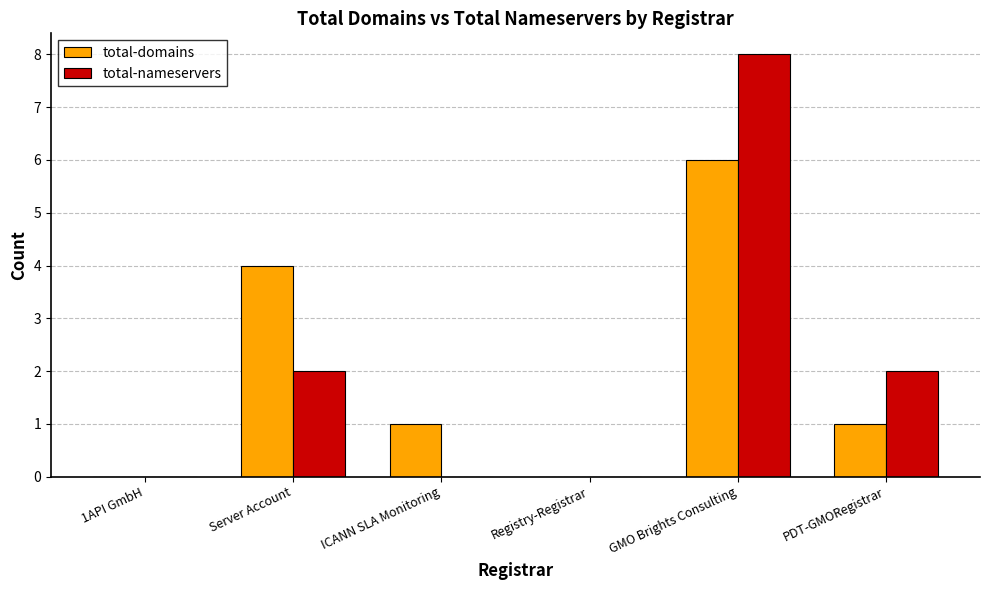

At which category is the sum across all series the highest?

GMO Brights Consulting